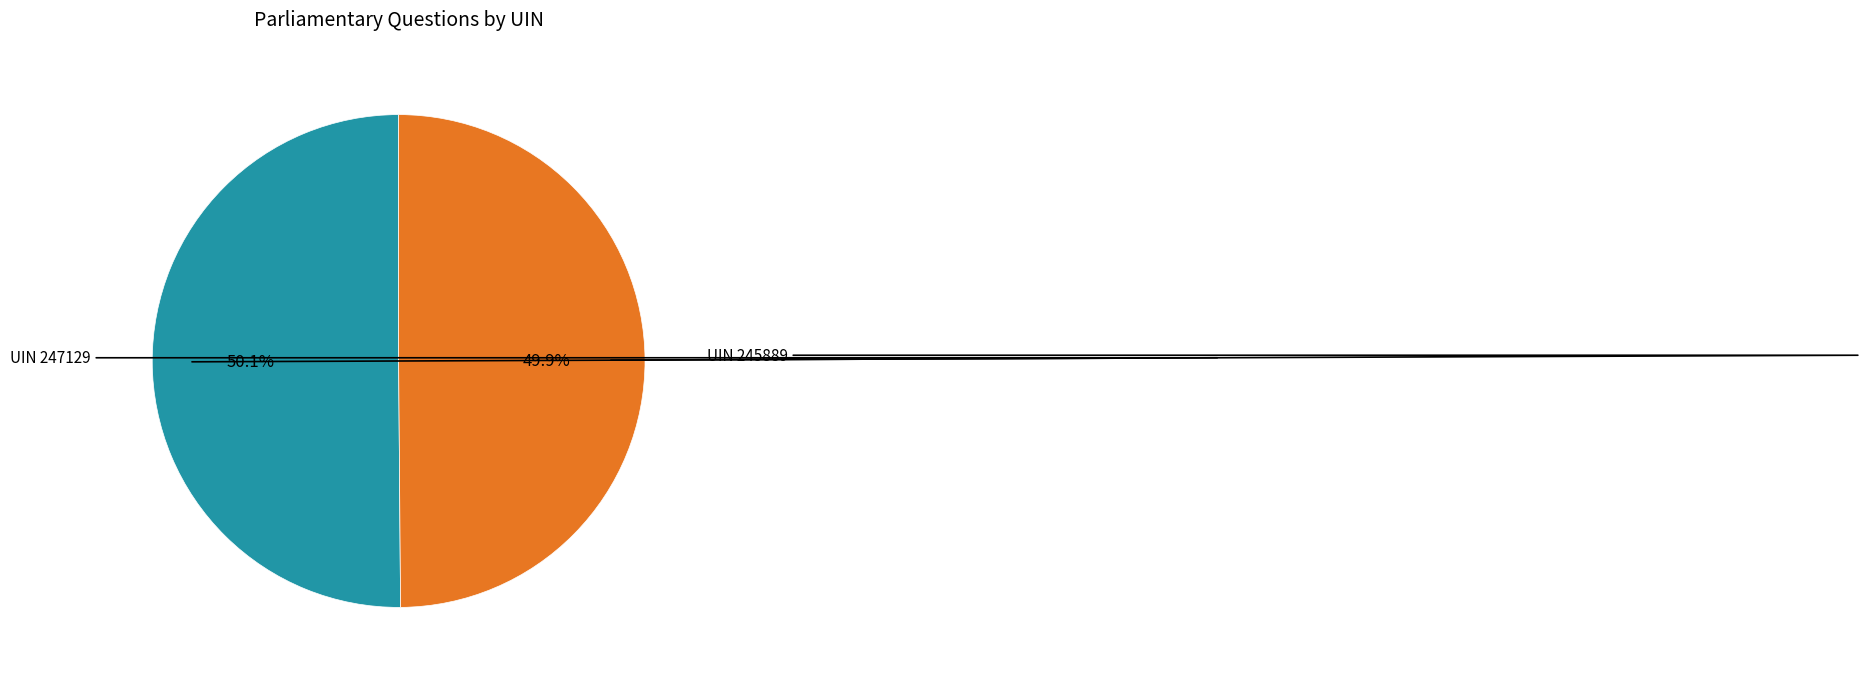

What is the ratio of the value at UIN 247129 to the value at UIN 245889?

1.0